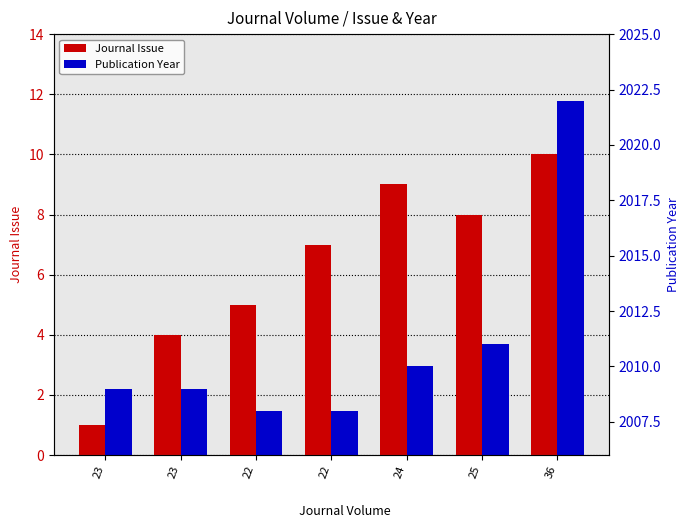

List the series in order of their peak value, lowest first.

Journal Issue, Publication Year